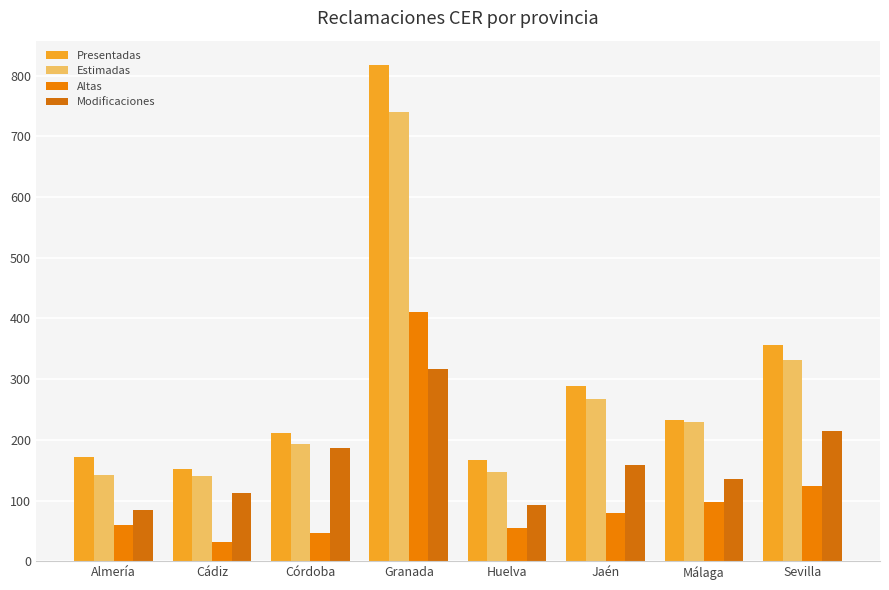

Which series has the largest total across all categories?

Presentadas